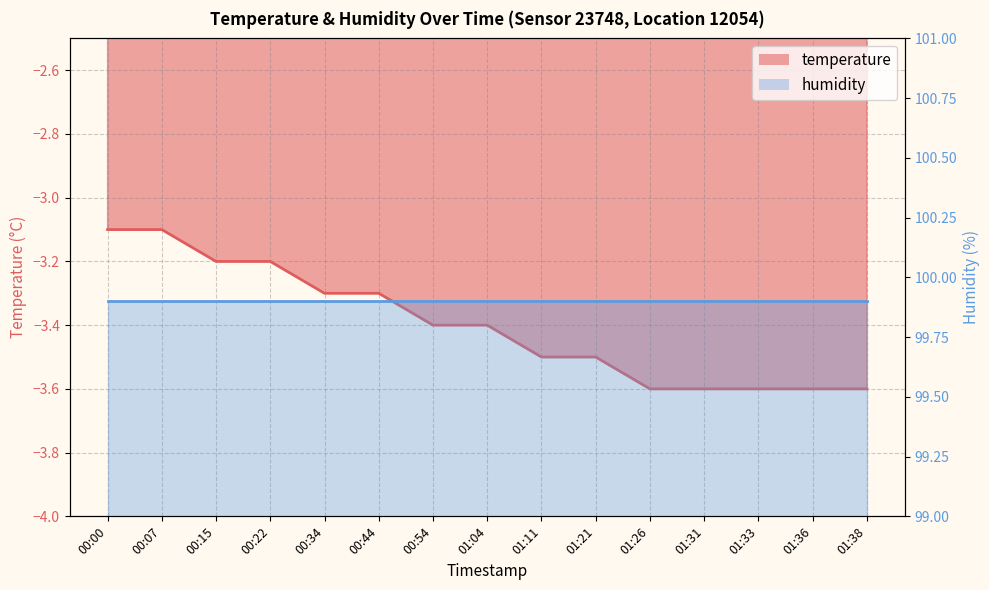

What position from the left is 00:34?

5